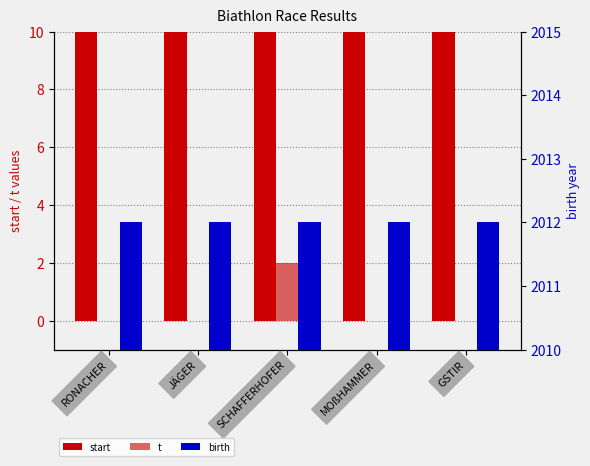

What is the sum of all start values?

445